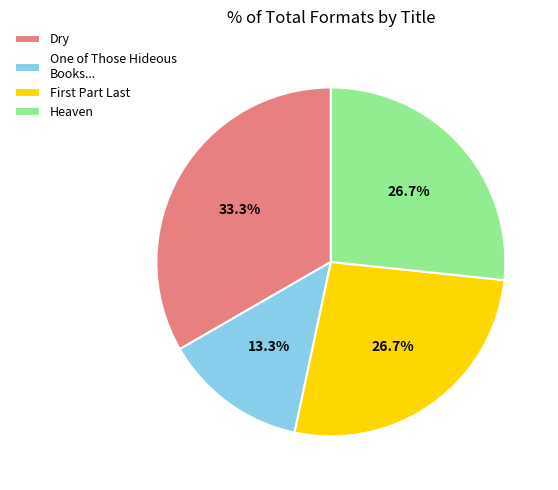

Is there any slice that represents more than half of the pie?

No